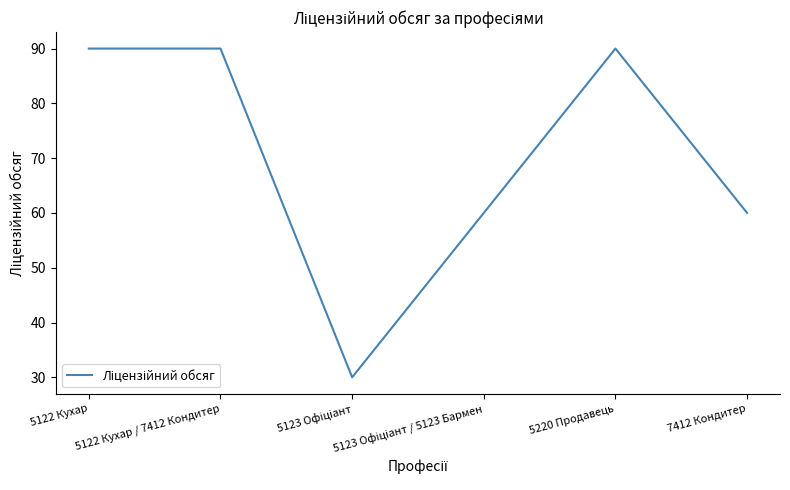

How many series are shown in this chart?

1